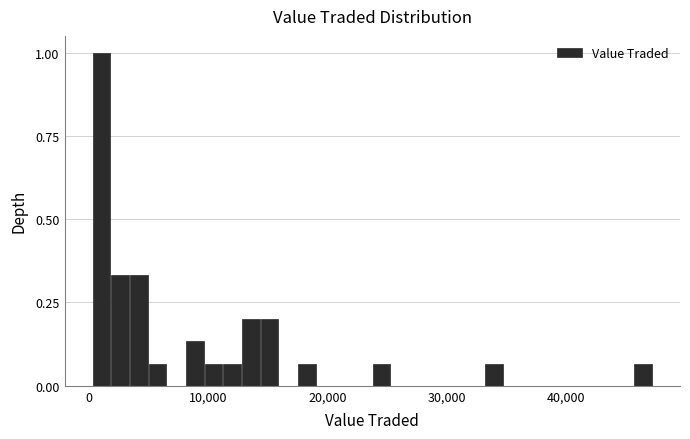

Around what value on the x-axis is the tallest bar? Give the approximate position of its centre, as read against the axis.

1000